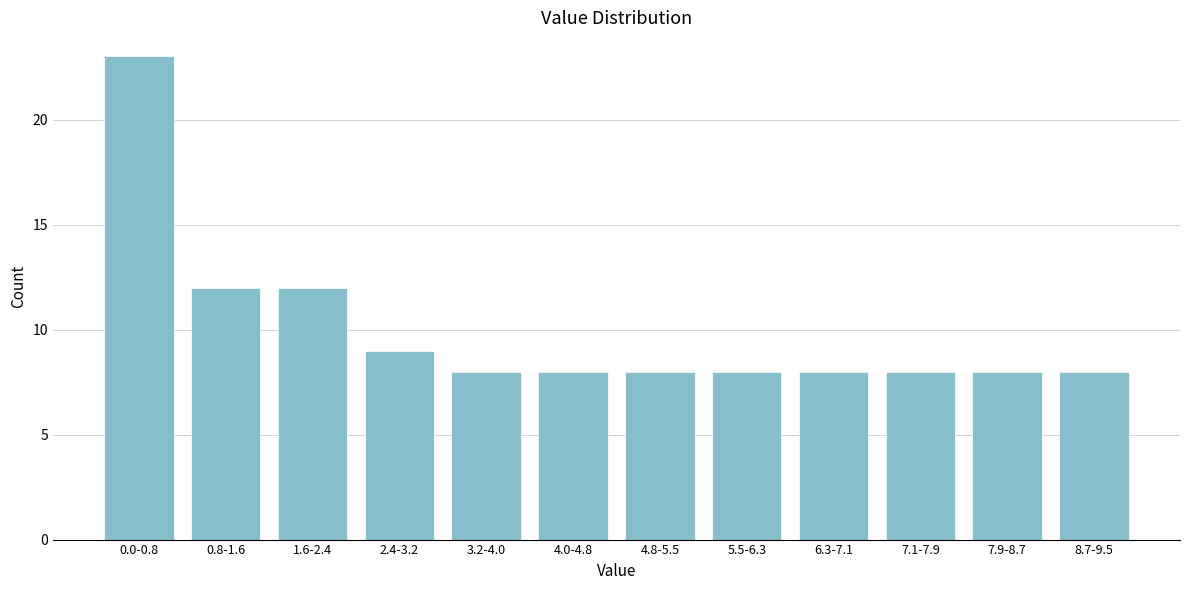

Reading left to right, list all the values displayed in this chart.

0.0-0.8=23	0.8-1.6=12	1.6-2.4=12	2.4-3.2=9	3.2-4.0=8	4.0-4.8=8	4.8-5.5=8	5.5-6.3=8	6.3-7.1=8	7.1-7.9=8	7.9-8.7=8	8.7-9.5=8